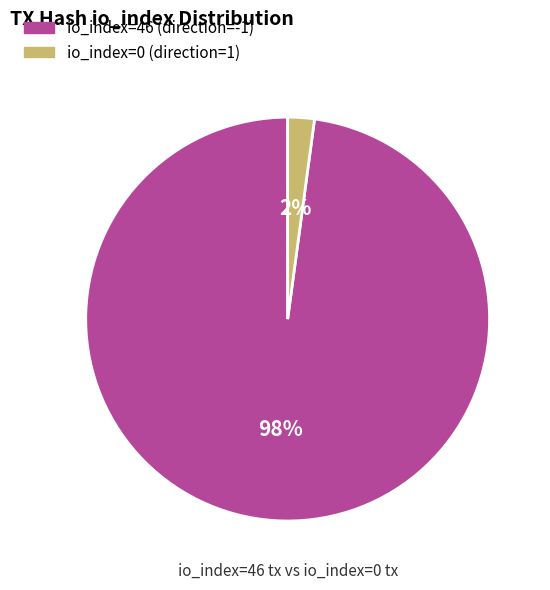

How many slices are in this pie chart?

2